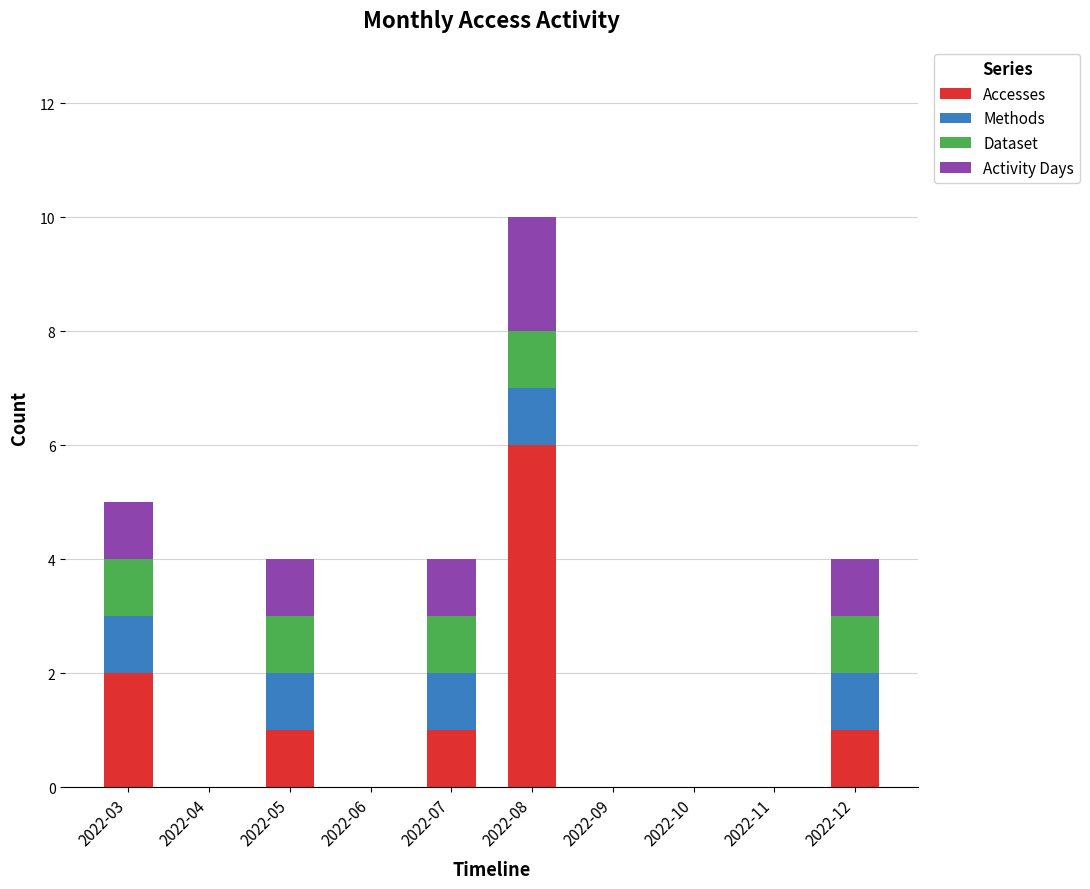

At which category is the sum across all series the highest?

2022-08